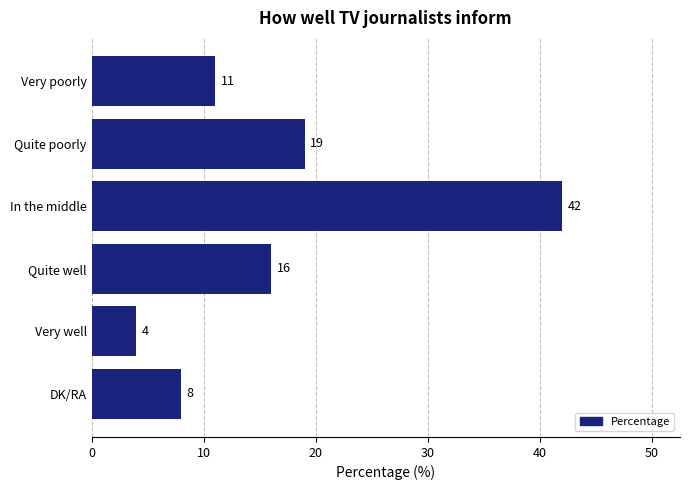

The chart shows a value of 16 at Quite well. True or false?

True